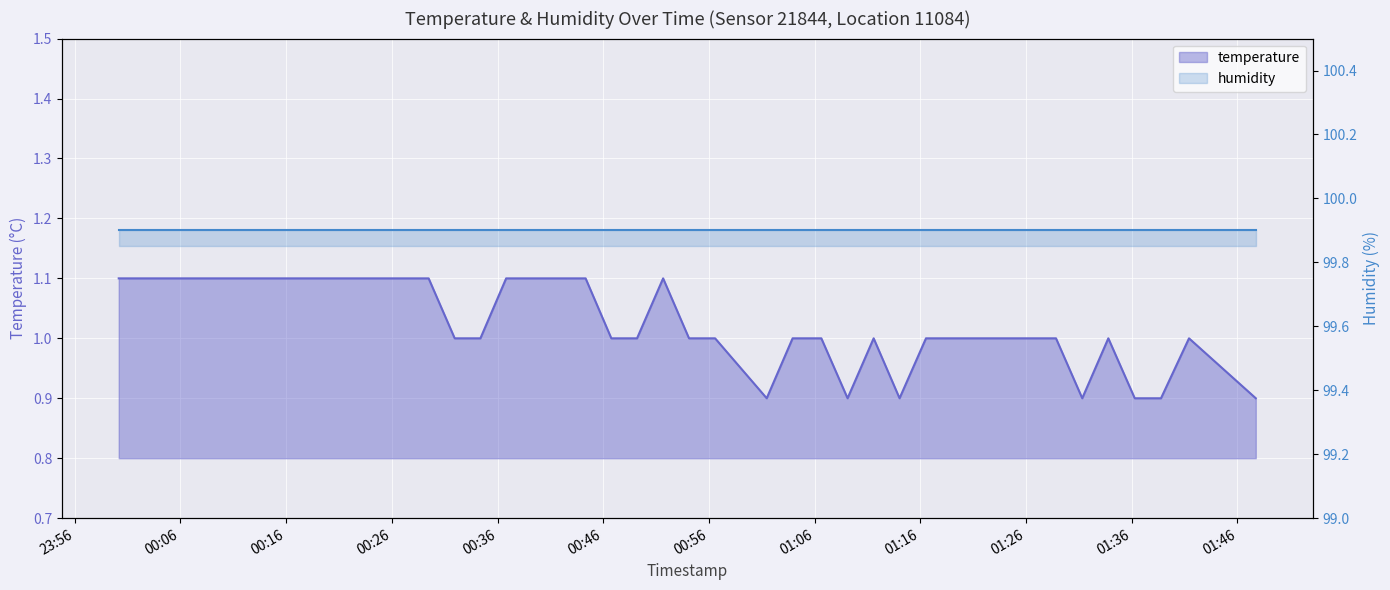

True or false: the data has more than 0 interior local peaks.

True